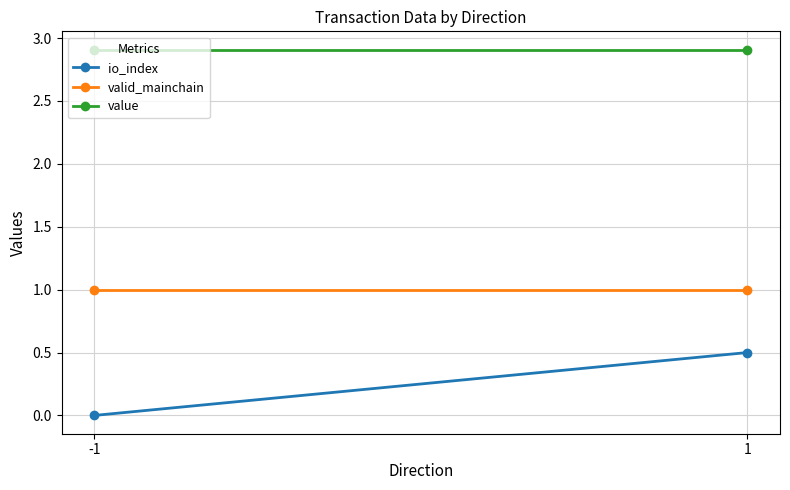

What is the sum of the io_index values at -1 and 1?

0.5